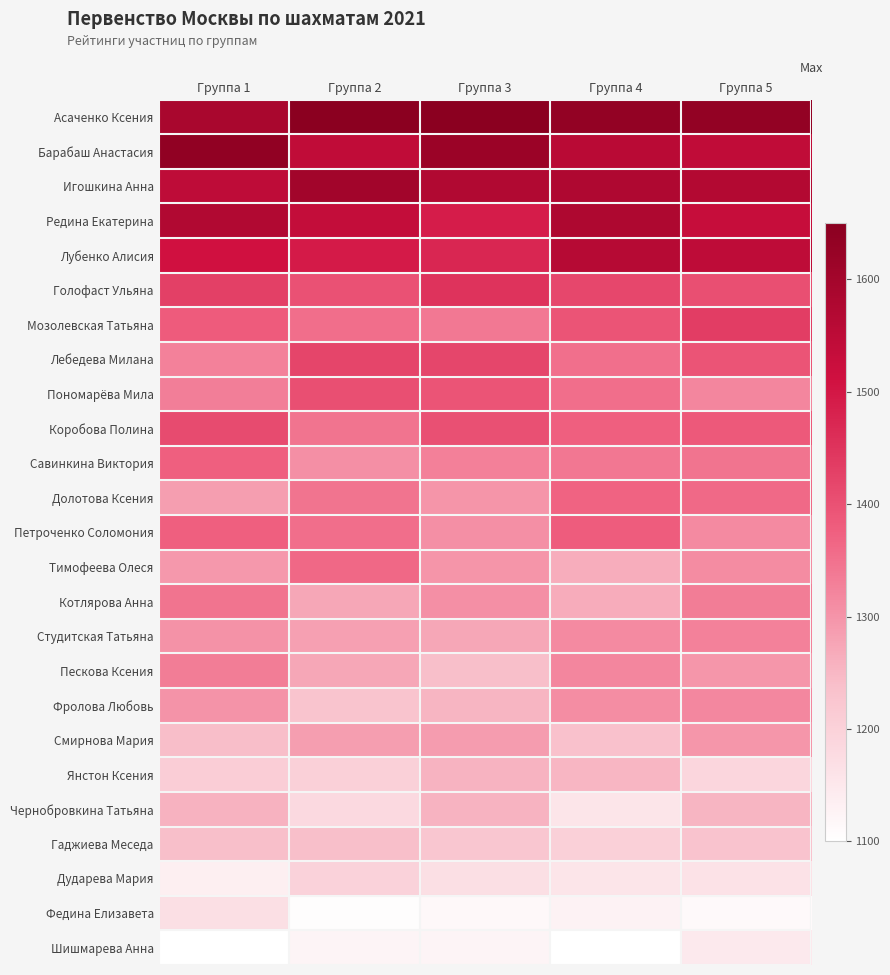

Reading right to left, list all the values displayed in this chart.

Асаченко Ксения: Группа 5=1631	Группа 4=1632	Группа 3=1650	Группа 2=1650	Группа 1=1589
Барабаш Анастасия: Группа 5=1544	Группа 4=1557	Группа 3=1617	Группа 2=1543	Группа 1=1636
Игошкина Анна: Группа 5=1569	Группа 4=1575	Группа 3=1572	Группа 2=1601	Группа 1=1546
Редина Екатерина: Группа 5=1530	Группа 4=1577	Группа 3=1491	Группа 2=1538	Группа 1=1571
Лубенко Алисия: Группа 5=1545	Группа 4=1563	Группа 3=1473	Группа 2=1495	Группа 1=1511
Голофаст Ульяна: Группа 5=1405	Группа 4=1417	Группа 3=1451	Группа 2=1400	Группа 1=1429
Мозолевская Татьяна: Группа 5=1435	Группа 4=1395	Группа 3=1339	Группа 2=1355	Группа 1=1382
Лебедева Милана: Группа 5=1395	Группа 4=1352	Группа 3=1419	Группа 2=1422	Группа 1=1326
Пономарёва Мила: Группа 5=1320	Группа 4=1354	Группа 3=1396	Группа 2=1403	Группа 1=1331
Коробова Полина: Группа 5=1387	Группа 4=1375	Группа 3=1401	Группа 2=1346	Группа 1=1410
Савинкина Виктория: Группа 5=1345	Группа 4=1341	Группа 3=1329	Группа 2=1308	Группа 1=1376
Долотова Ксения: Группа 5=1362	Группа 4=1369	Группа 3=1298	Группа 2=1346	Группа 1=1285
Петроченко Соломония: Группа 5=1313	Группа 4=1381	Группа 3=1308	Группа 2=1354	Группа 1=1375
Тимофеева Олеся: Группа 5=1311	Группа 4=1264	Группа 3=1299	Группа 2=1364	Группа 1=1294
Котлярова Анна: Группа 5=1334	Группа 4=1266	Группа 3=1307	Группа 2=1273	Группа 1=1347
Студитская Татьяна: Группа 5=1326	Группа 4=1313	Группа 3=1272	Группа 2=1284	Группа 1=1302
Пескова Ксения: Группа 5=1296	Группа 4=1320	Группа 3=1239	Группа 2=1272	Группа 1=1333
Фролова Любовь: Группа 5=1317	Группа 4=1309	Группа 3=1254	Группа 2=1228	Группа 1=1301
Смирнова Мария: Группа 5=1296	Группа 4=1234	Группа 3=1289	Группа 2=1285	Группа 1=1240
Янстон Ксения: Группа 5=1190	Группа 4=1251	Группа 3=1256	Группа 2=1202	Группа 1=1208
Чернобровкина Татьяна: Группа 5=1254	Группа 4=1158	Группа 3=1255	Группа 2=1182	Группа 1=1258
Гаджиева Меседа: Группа 5=1229	Группа 4=1201	Группа 3=1224	Группа 2=1238	Группа 1=1239
Дударева Мария: Группа 5=1164	Группа 4=1158	Группа 3=1170	Группа 2=1197	Группа 1=1136
Федина Елизавета: Группа 5=1114	Группа 4=1130	Группа 3=1117	Группа 2=1105	Группа 1=1169
Шишмарева Анна: Группа 5=1148	Группа 4=1102	Группа 3=1124	Группа 2=1125	Группа 1=1100